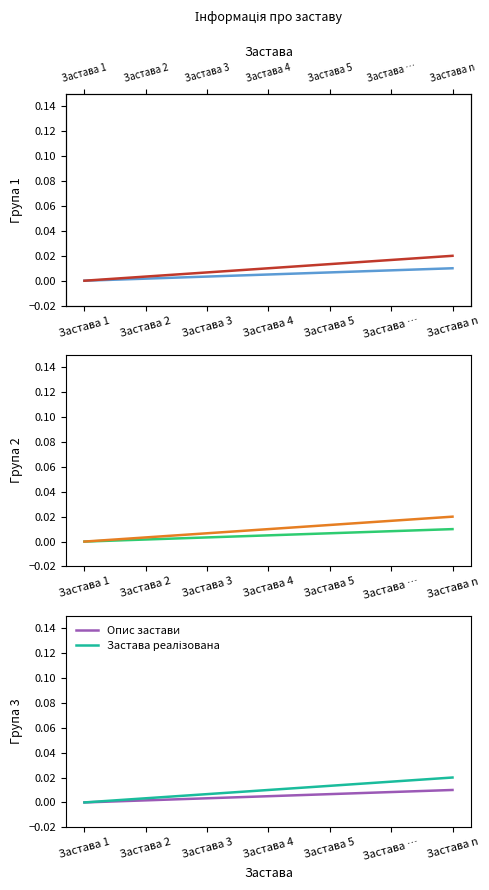

At which label is Тип застави closest to 0?

Застава 1